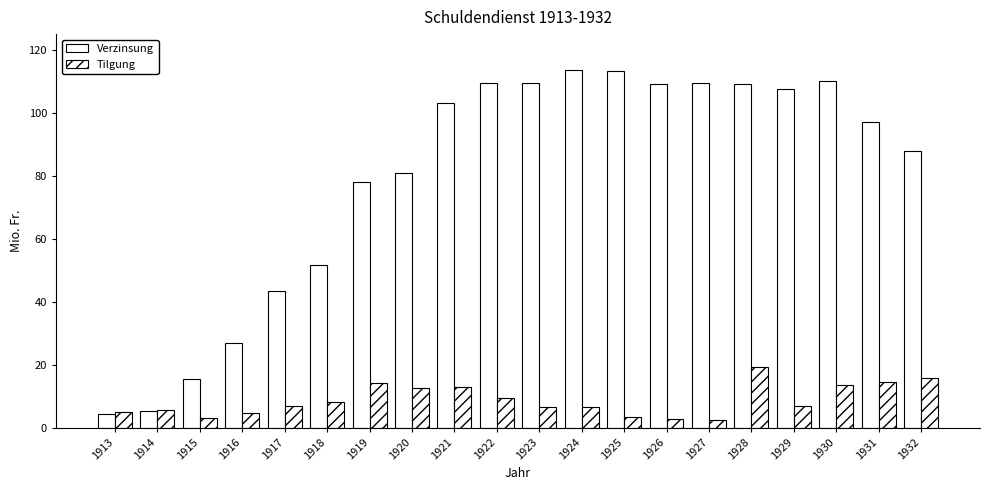

Rank the series by their average value, from highest to lowest.

Verzinsung, Tilgung